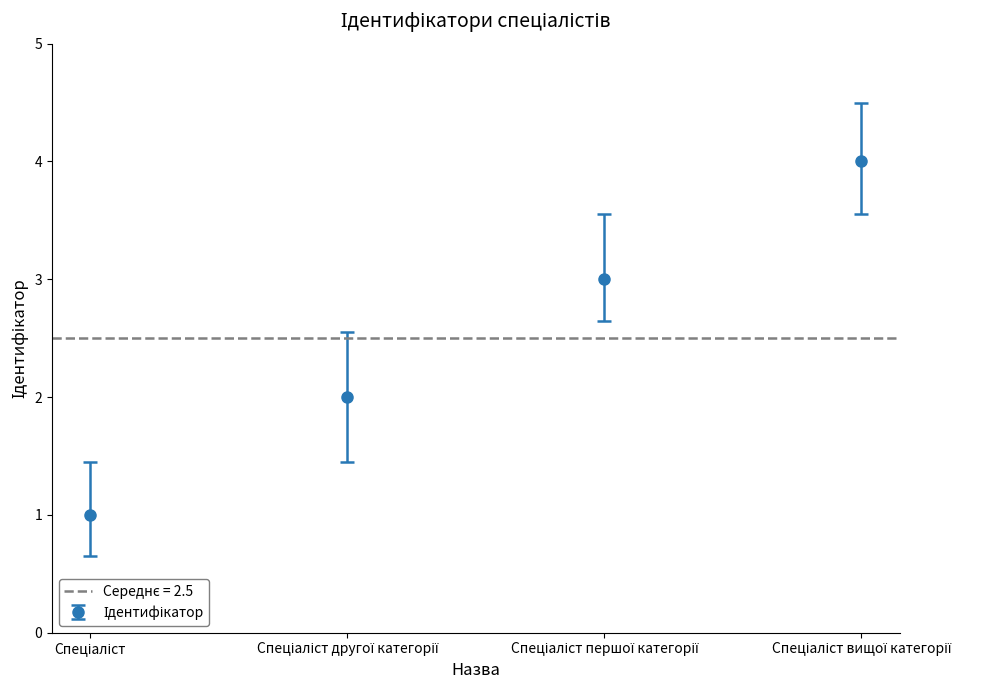

Are the bars horizontal?

No